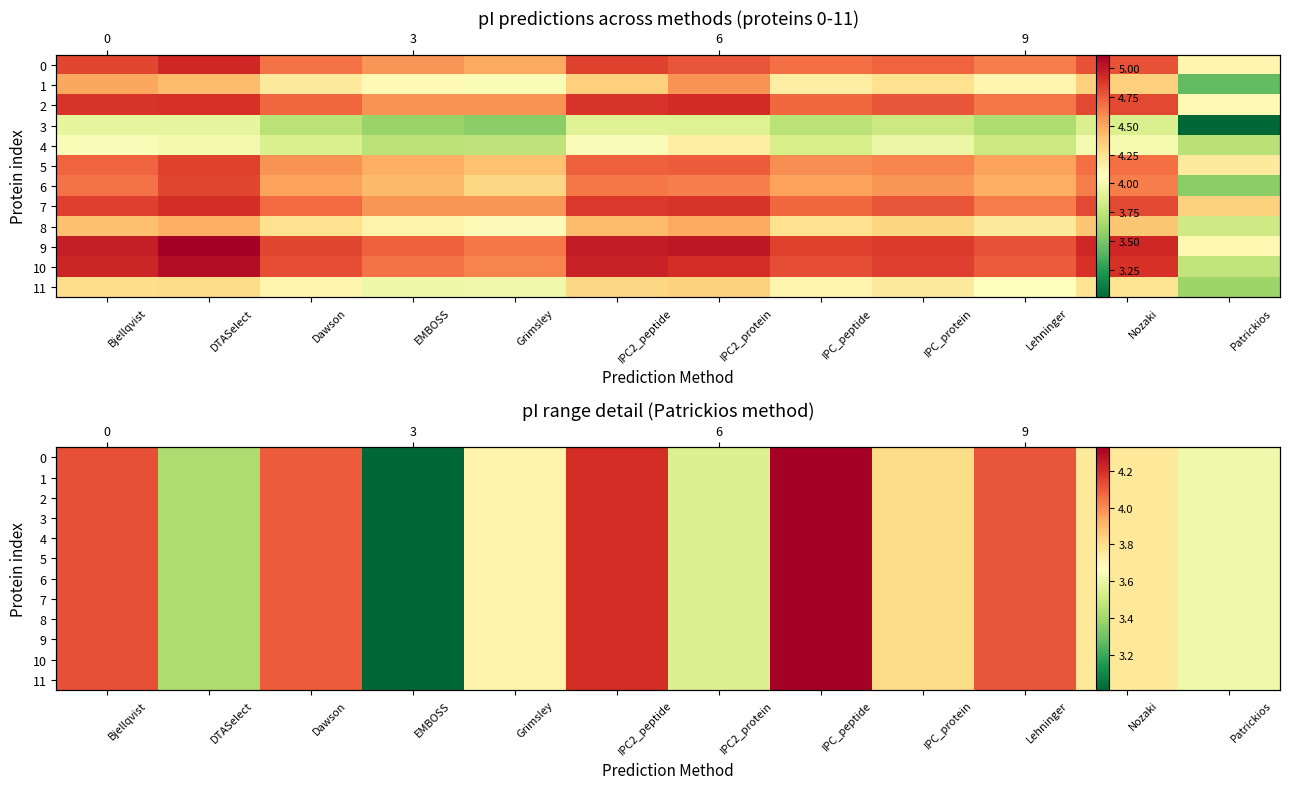

What is the total value across all series at IPC2_peptide?

50.4